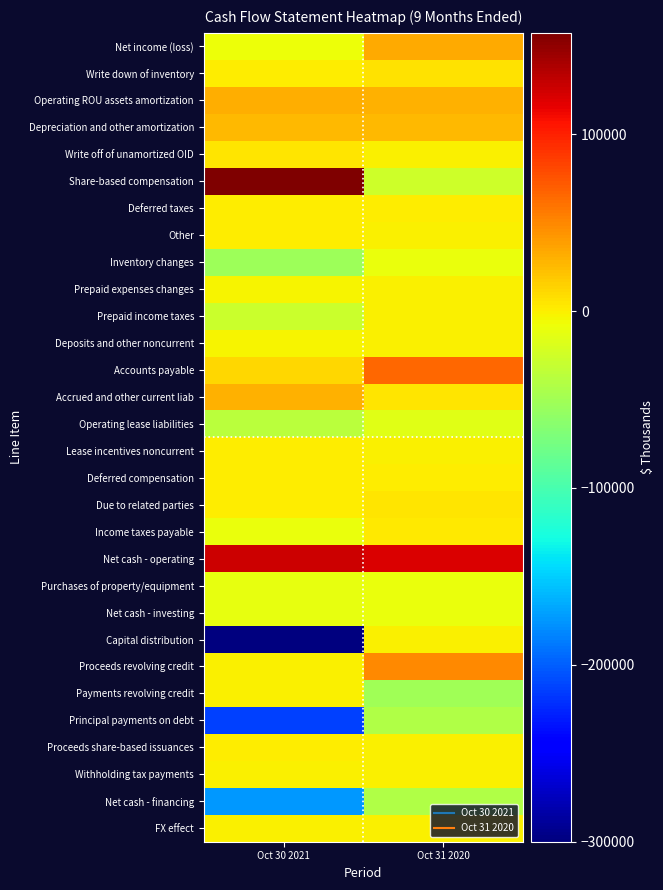

What is the greatest value displayed?

157238